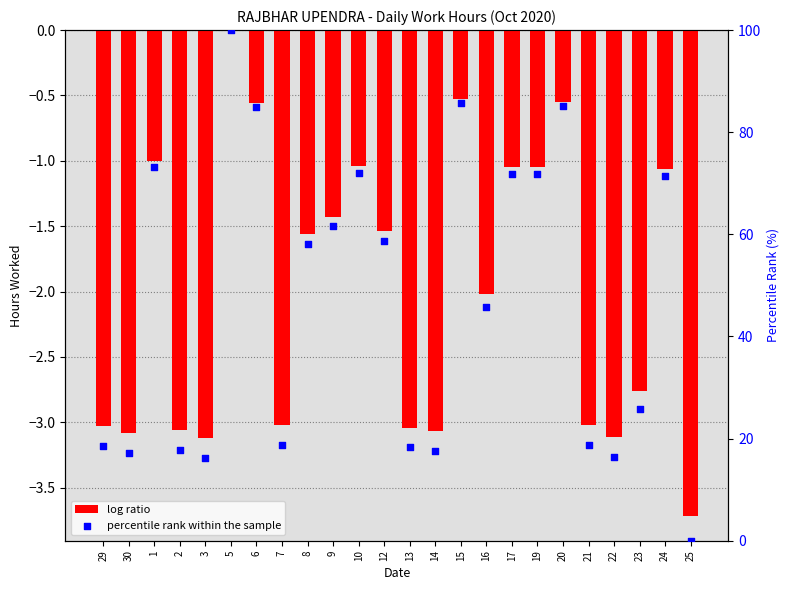

Which series reaches the maximum Y coordinate?

percentile rank within the sample